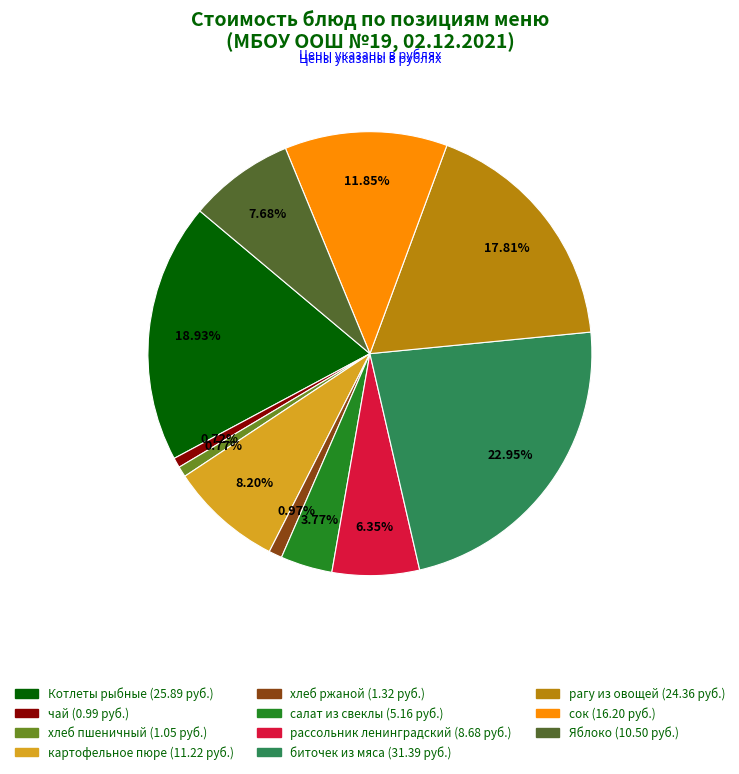

Approximately how many times larger is the value at Яблоко compared to рагу из овощей?

0.4